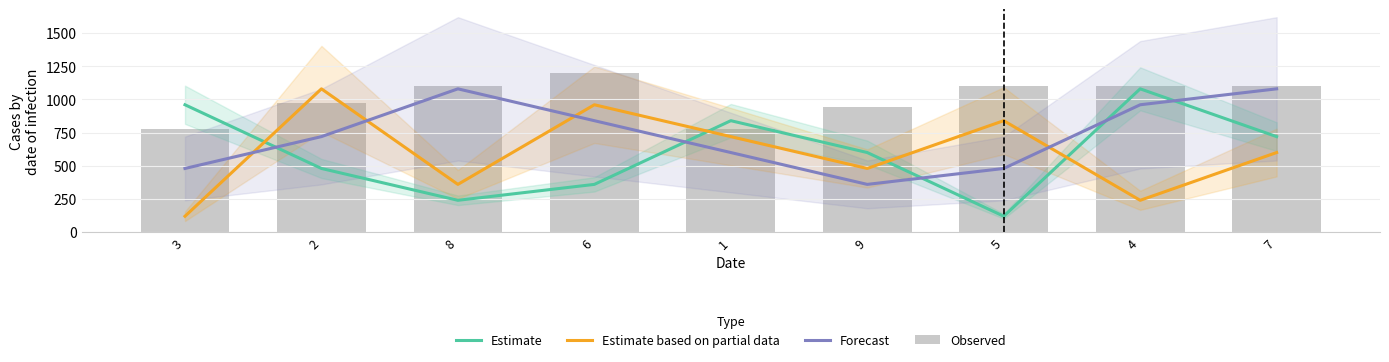

Rank the series by their maximum value, from lowest to highest.

Estimate, Estimate based on partial data, Forecast, Observed